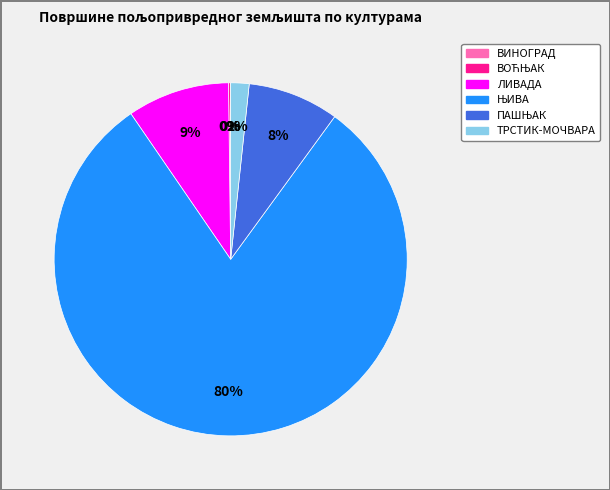

True or false: ЛИВАДА accounts for 1% of the total.

False